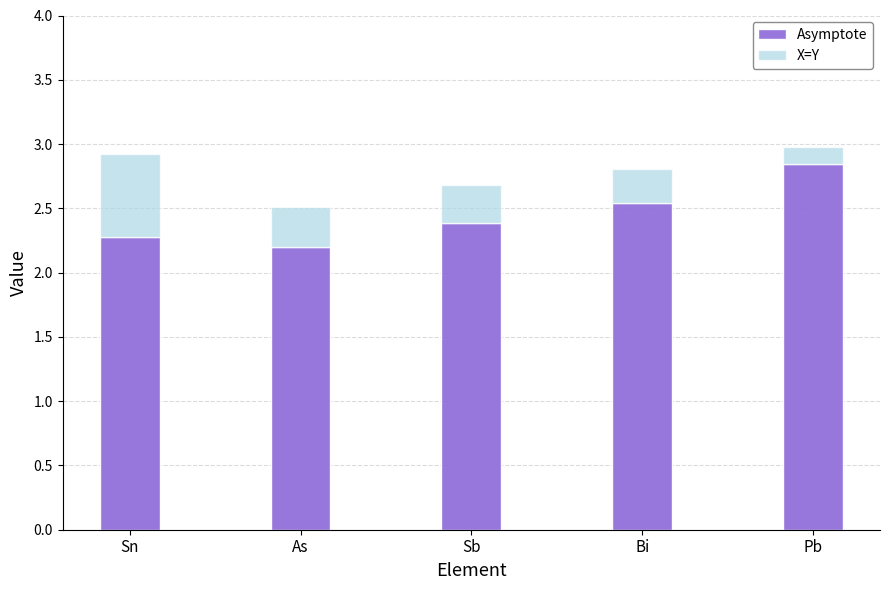

True or false: Asymptote has a value of 2.3 at Sn.

True